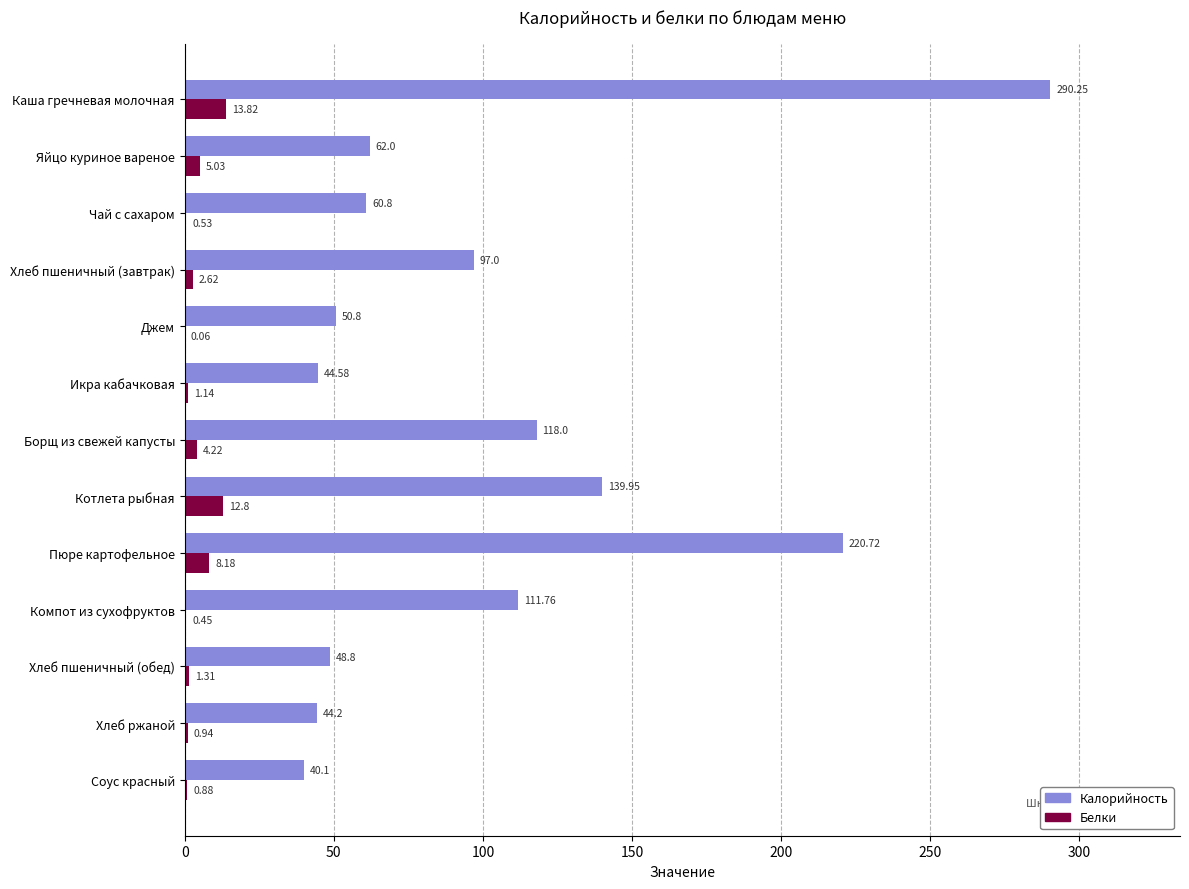

What is the average value of the Белки series?

4.0